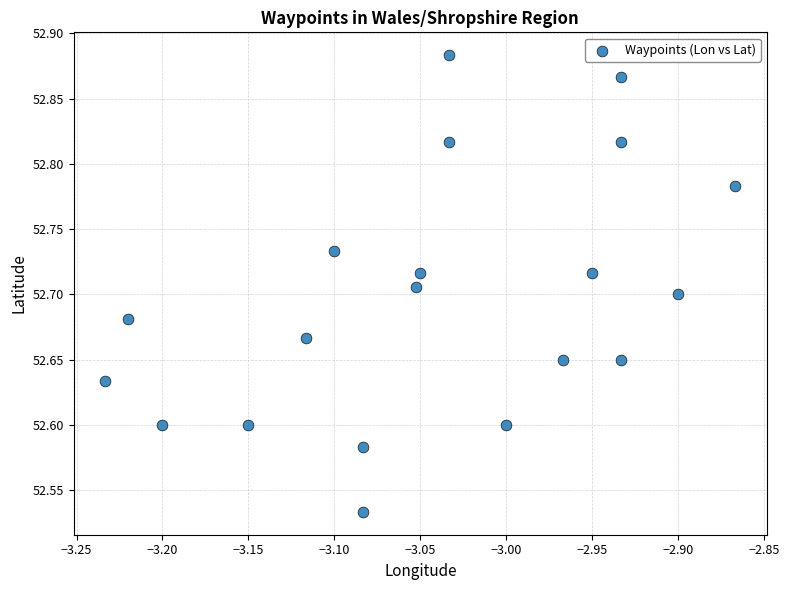

What is the range of X values (max minus min)?

0.4